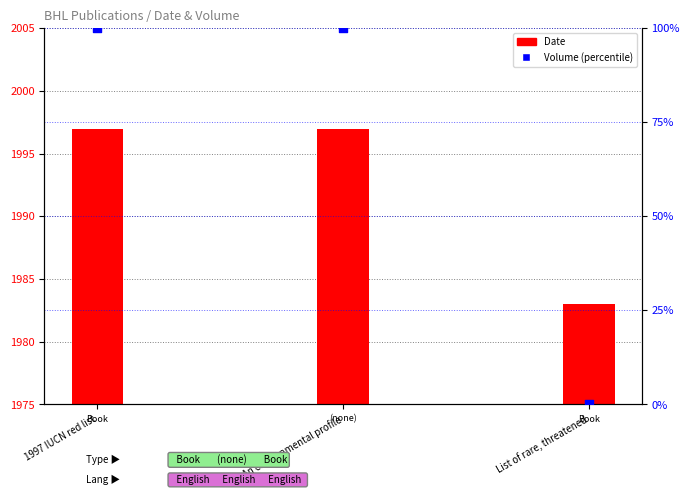

Which has a higher value, An environmental profile or 1997 IUCN red list?

An environmental profile